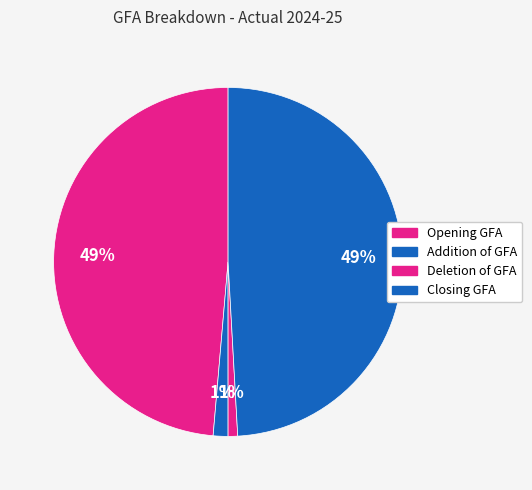

How many slices are in this pie chart?

4